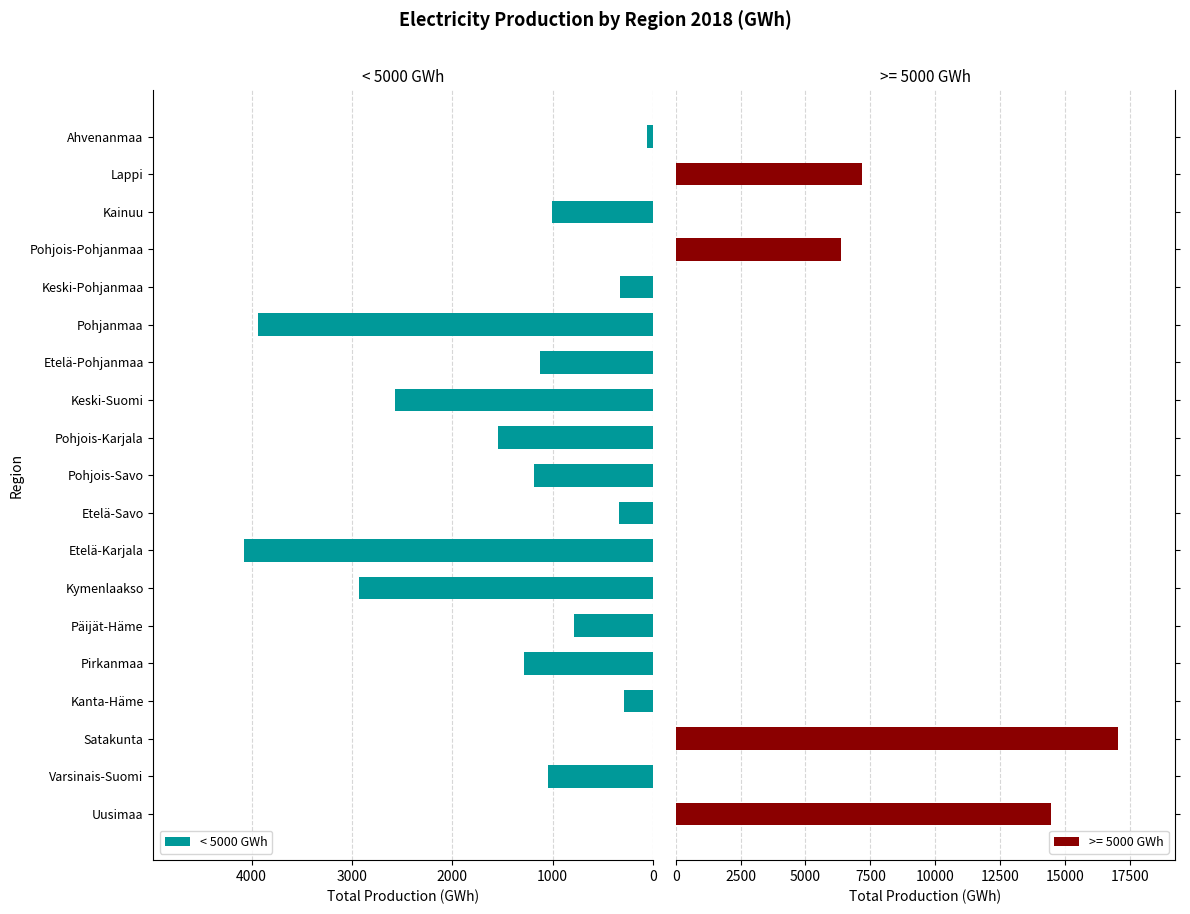

Is it true that < 5000 GWh equals 4163 at Keski-Suomi?

False